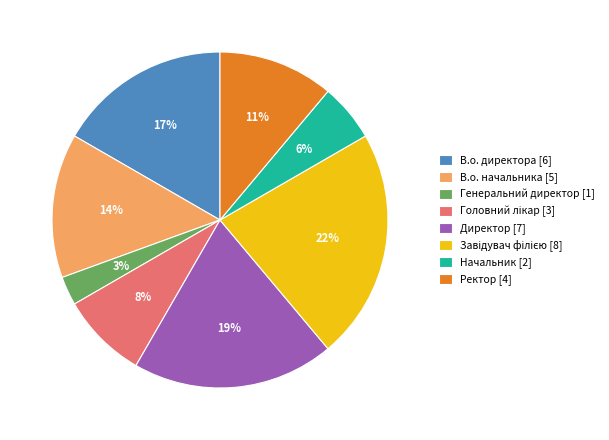

Count the number of slices in the pie.

8